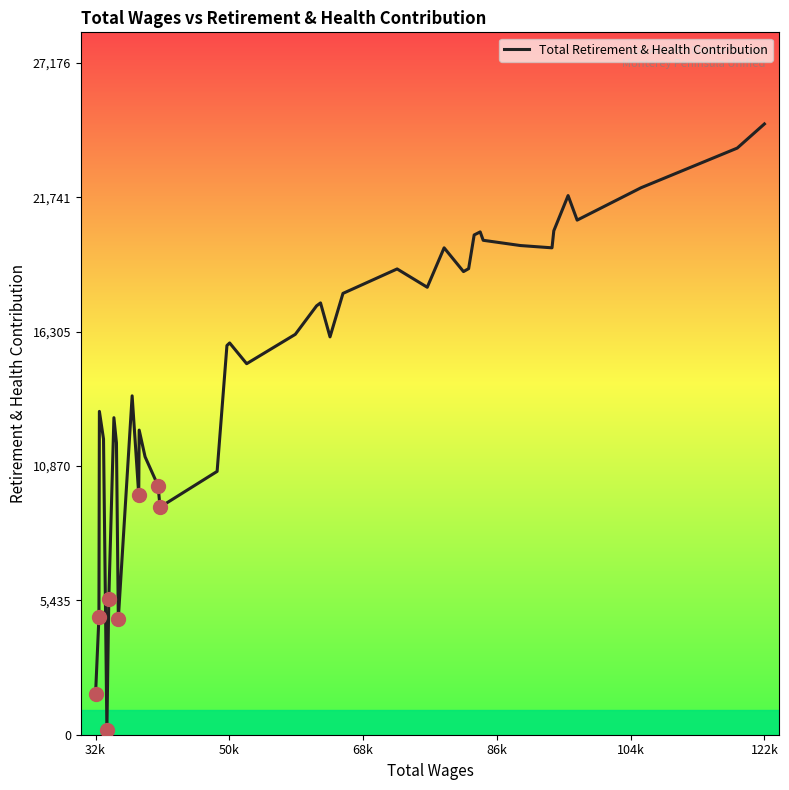

What is the maximum value shown in the chart?

24706